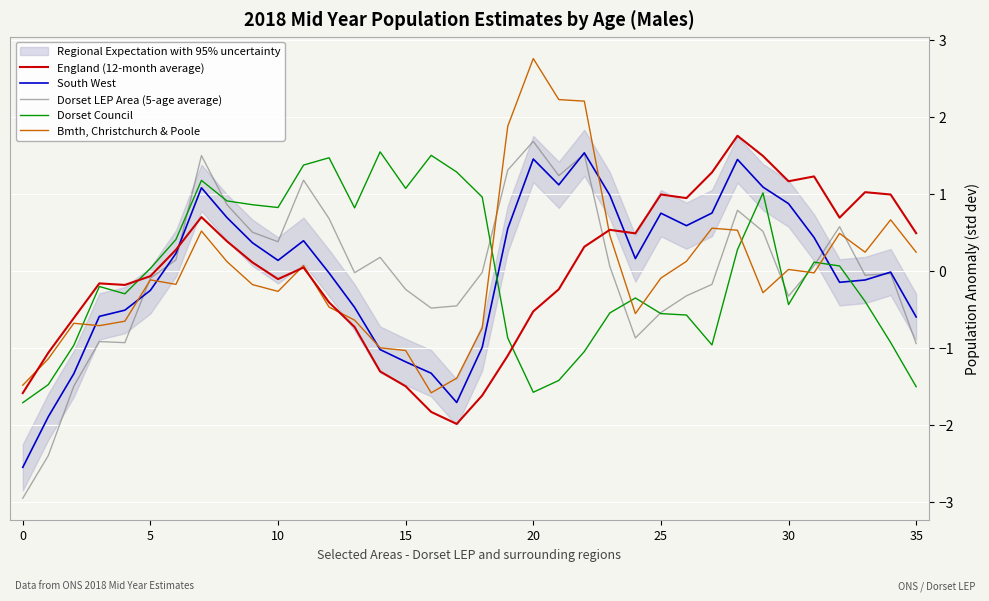

How many intersections are there between South West and Dorset Council?

3